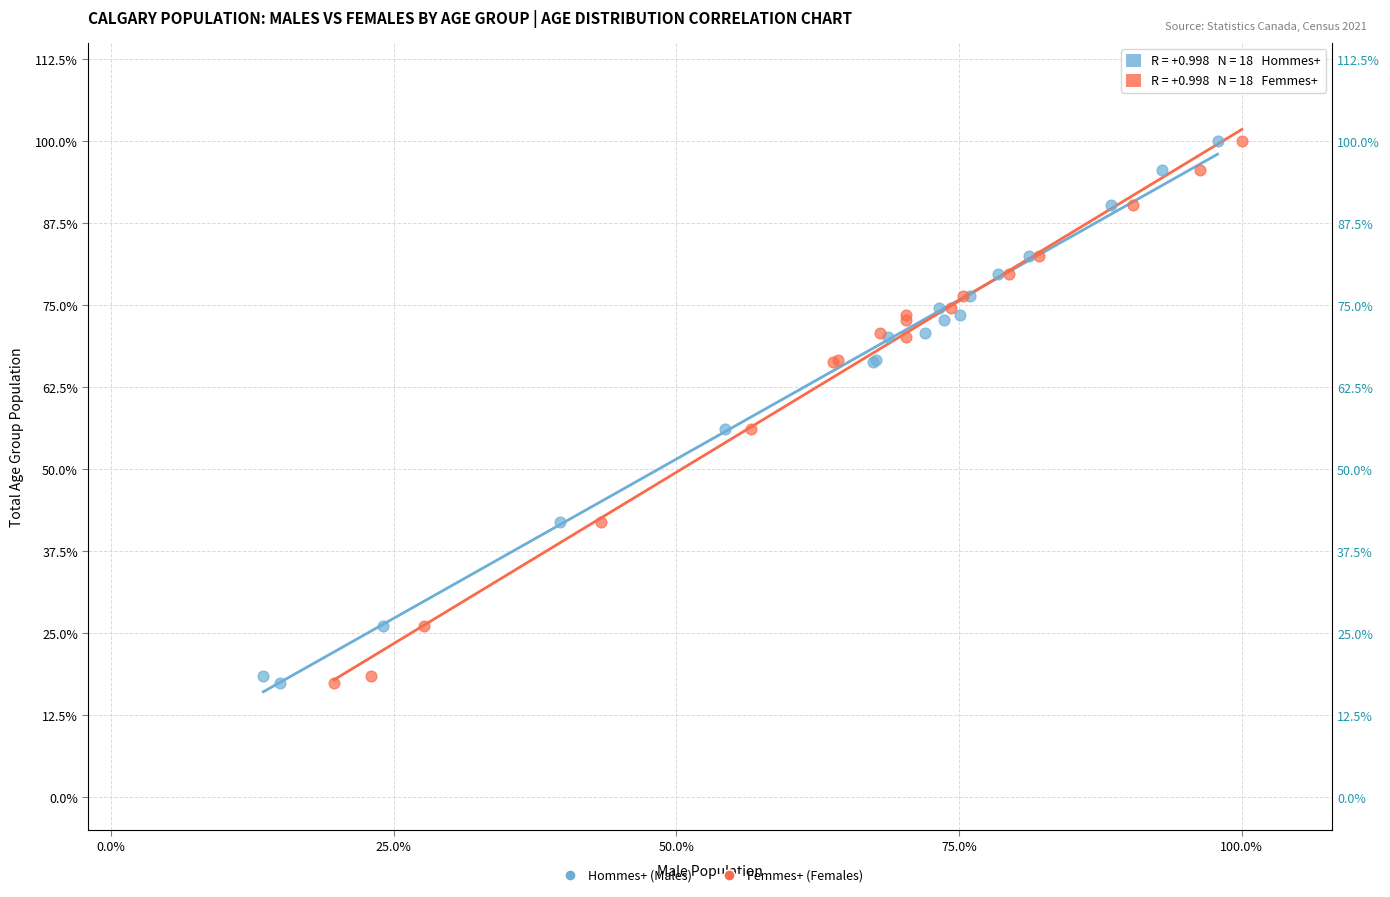

What are all the series names shown in the legend?

Hommes+ (Males), Femmes+ (Females)